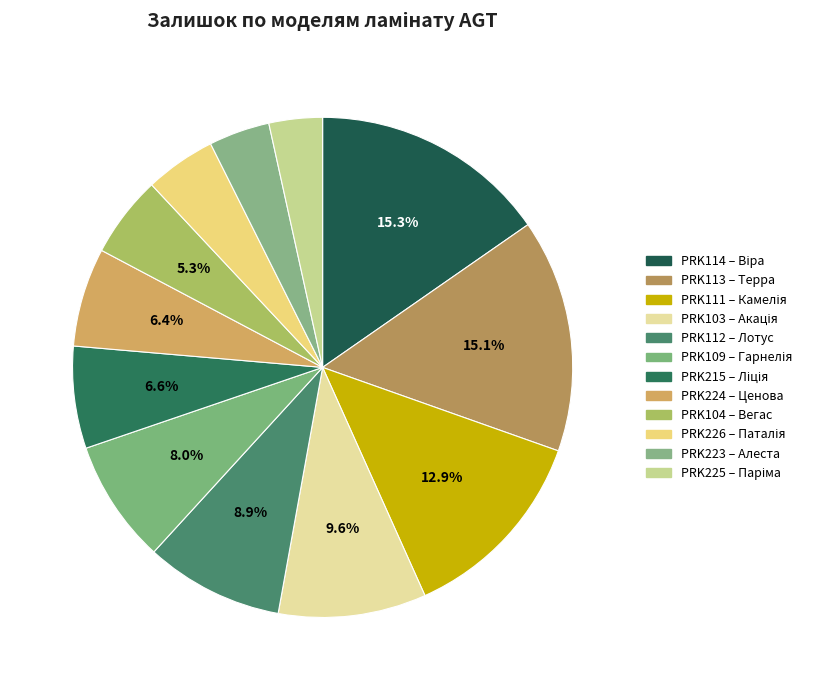

Count the number of slices in the pie.

12